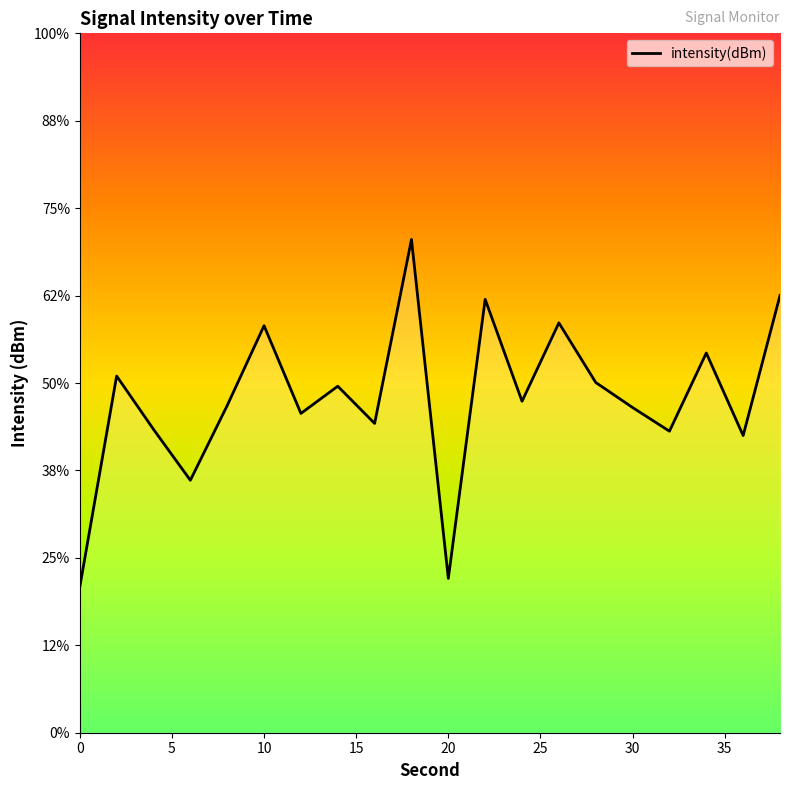

Reading left to right, transcribe all the data shown in this chart.

-137.5	-133.9	-134.8	-135.7	-134.4	-133.0	-134.5	-134.1	-134.7	-131.5	-137.4	-132.6	-134.3	-133.0	-134.0	-134.4	-134.8	-133.5	-134.9	-132.5